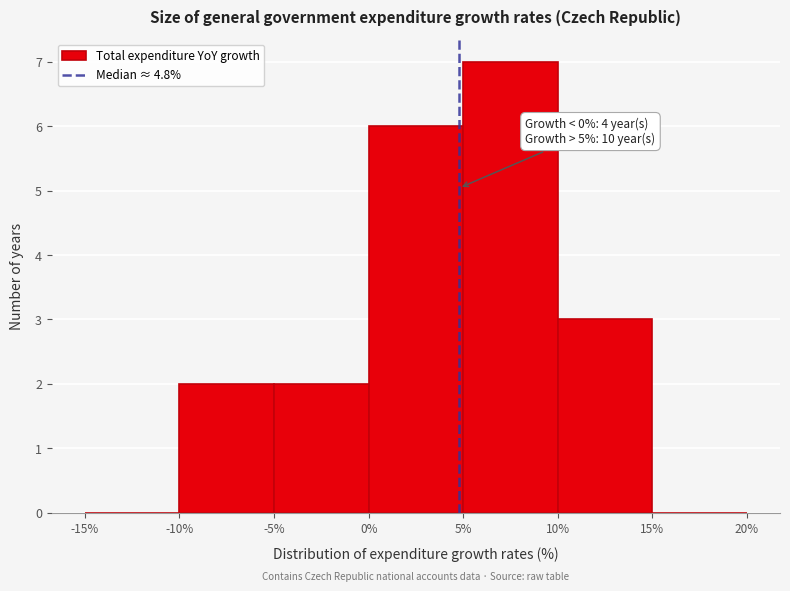

Over which range of the x-axis is the bar tallest?

5% to 10%